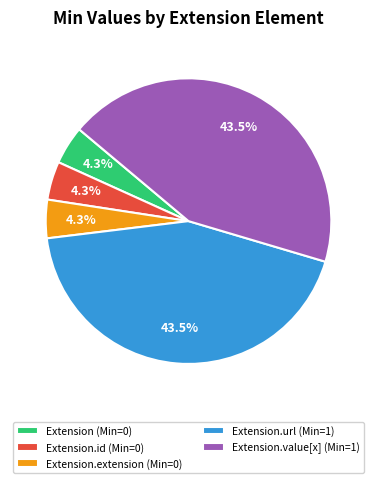

To the nearest percent, what is the difference between the largest and smallest slice percentages?

39%